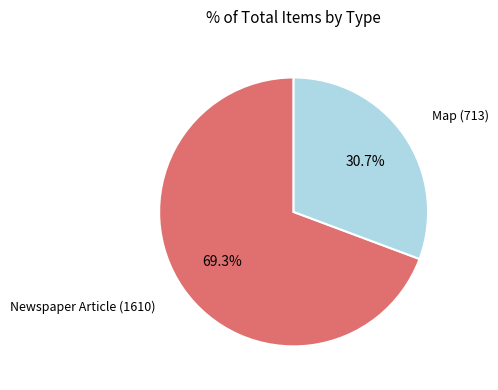

To the nearest percent, what portion does Newspaper Article (1610) represent?

69%